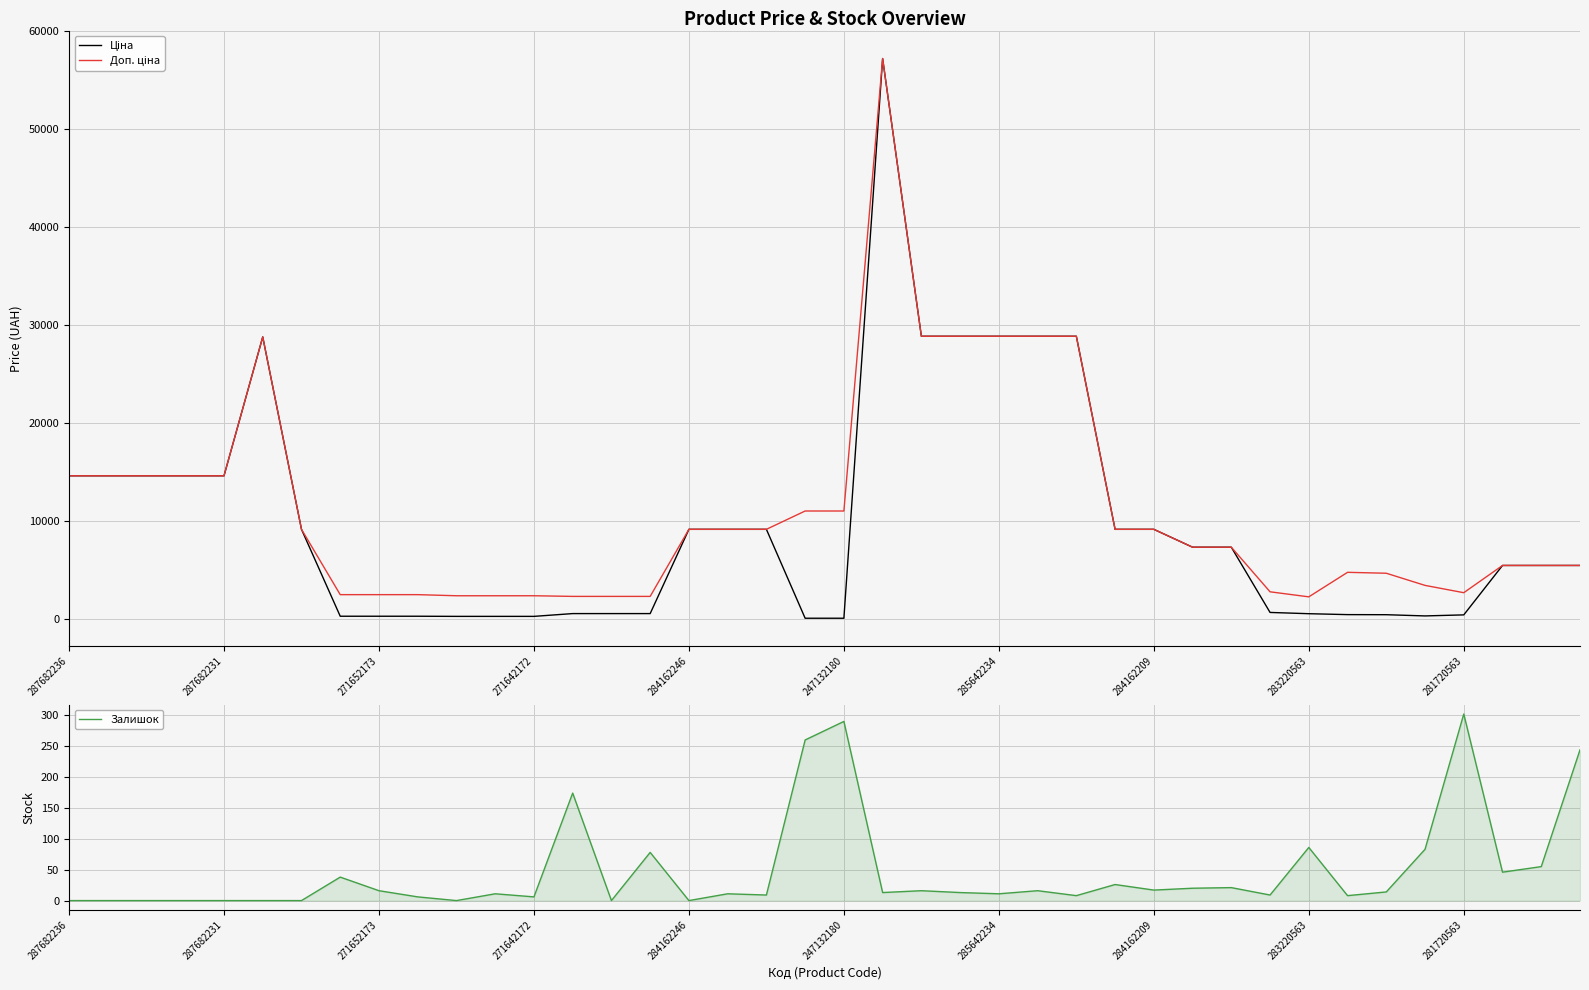

How many lines are shown in the chart?

3